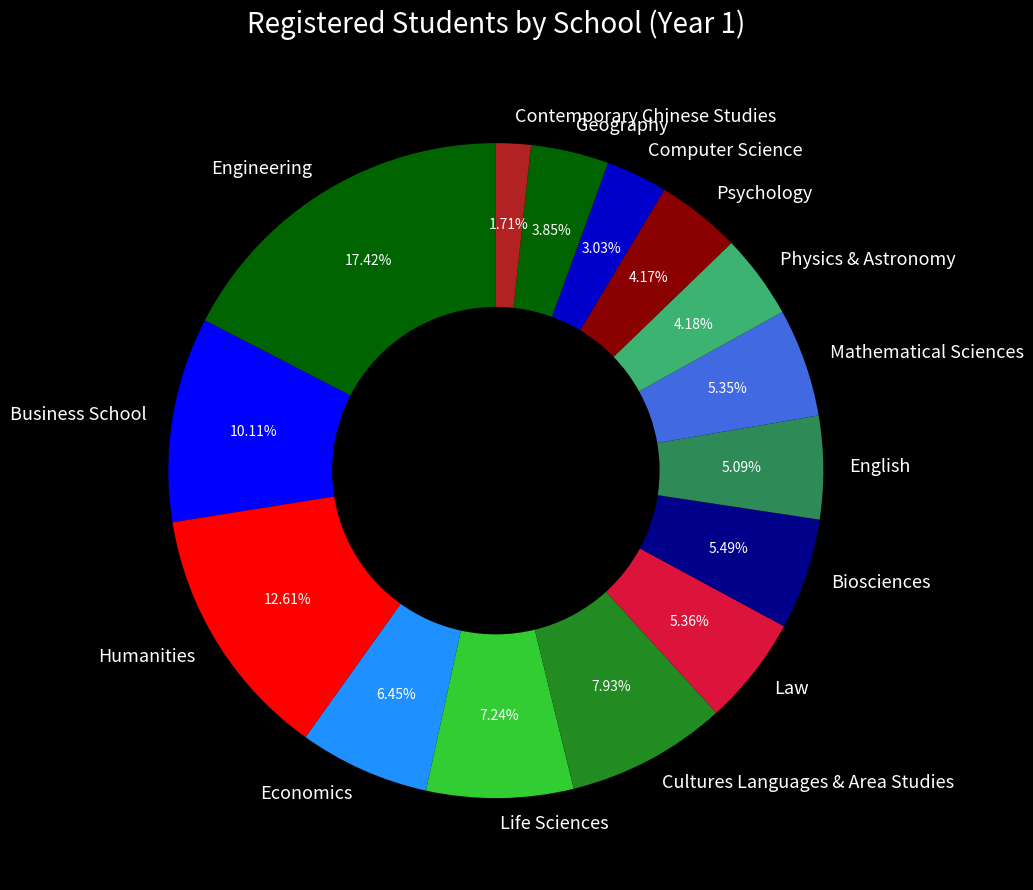

Does Engineering represent more than half of the total?

No